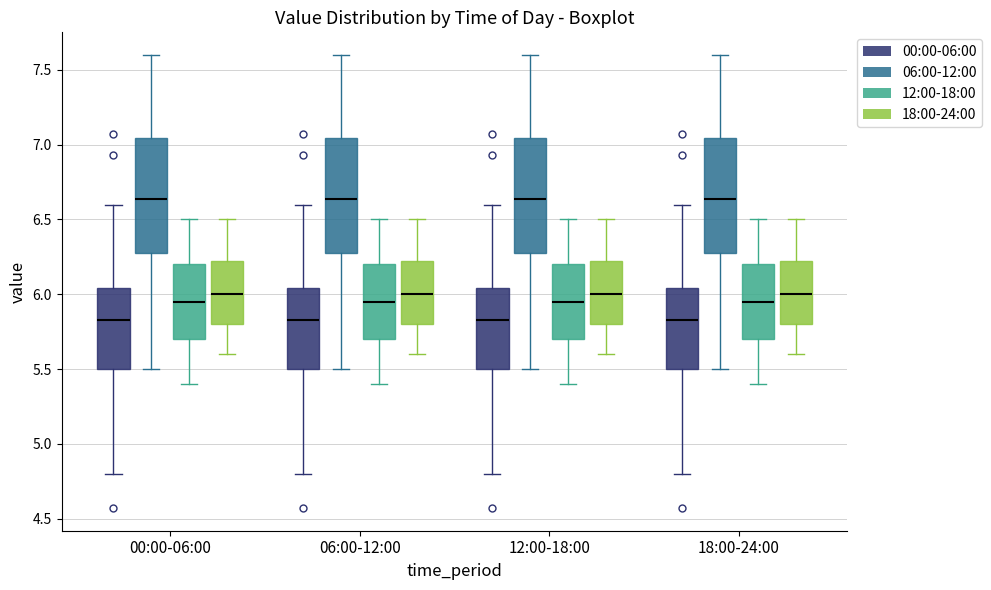

Where is the lower edge of the box for 00:00-06:00 (00:00-06:00) on the y-axis? The values are not printed on the chart, so give them approximately, as read against the axis.

5.50